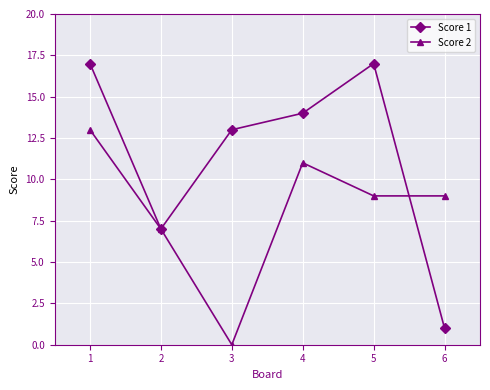

Reading right to left, what are all the values shown in this chart?

Score 1: 1	17	14	13	7	17
Score 2: 9	9	11	0	7	13